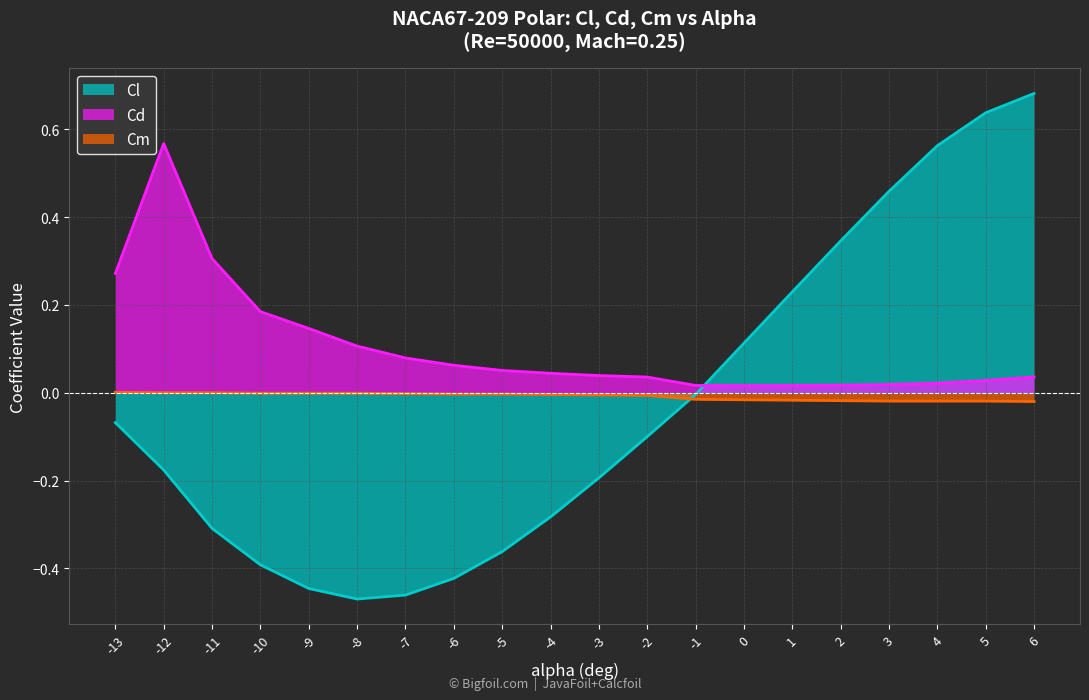

List the series in order of their overall mean, highest first.

Cd, Cm, Cl